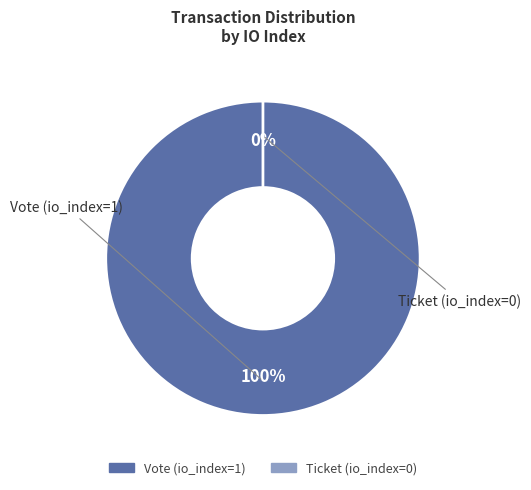

Which category has the biggest portion of the pie?

Vote (io_index=1)